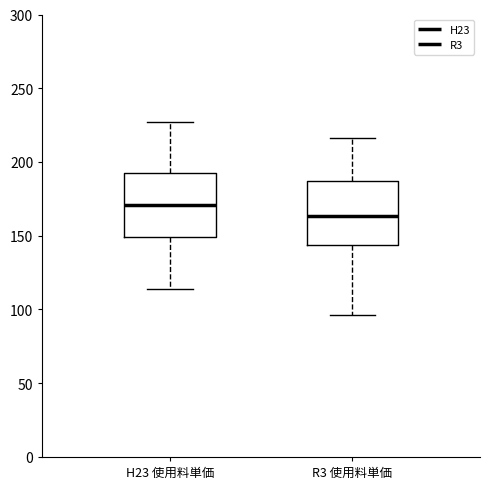

Reading left to right, transcribe this box plot: for each box, give where its median line is, the range the box spans, and where its two whiskers end, as read against the y-axis. The values are not printed on the chart, so give them approximately, as read against the axis.

H23 使用料単価: median 170, box 150 to 190, whiskers 115 to 225
R3 使用料単価: median 165, box 145 to 185, whiskers 95 to 215